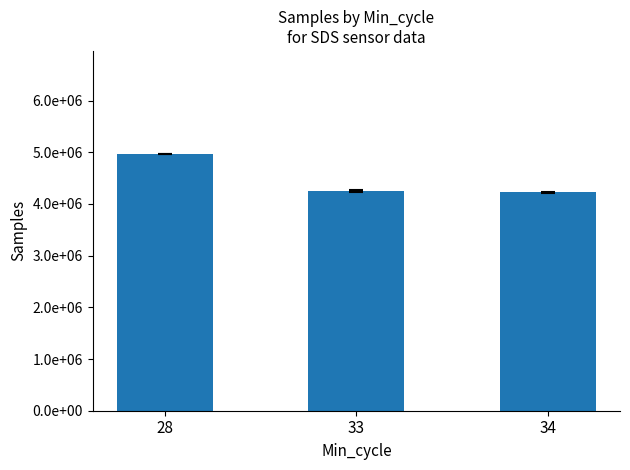

Reading right to left, what are all the values shown in this chart?

34=4222535.5	33=4258935.0	28=4971435.0